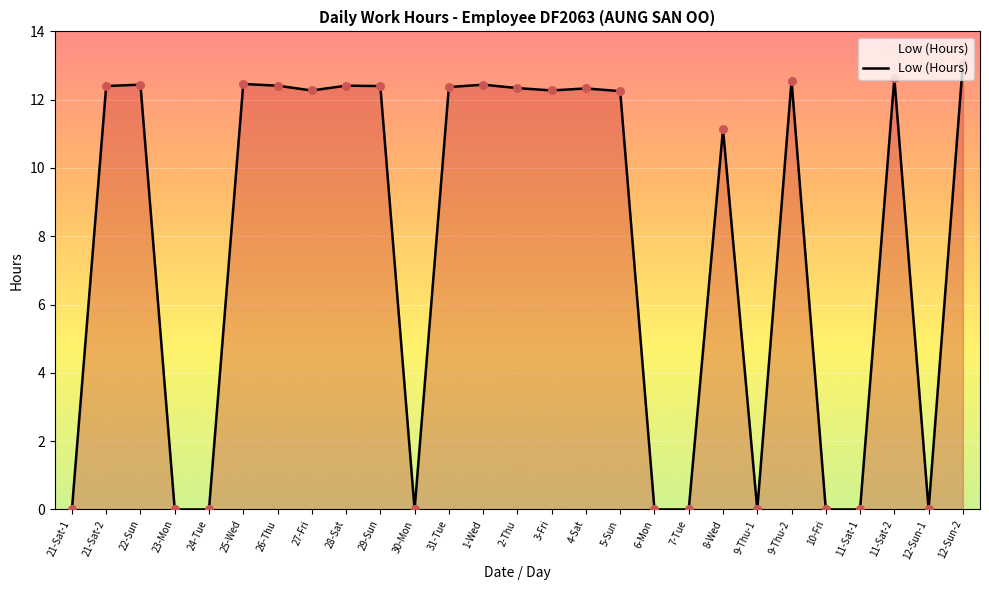

Which has a higher value, 9-Thu-1 or 1-Wed?

1-Wed